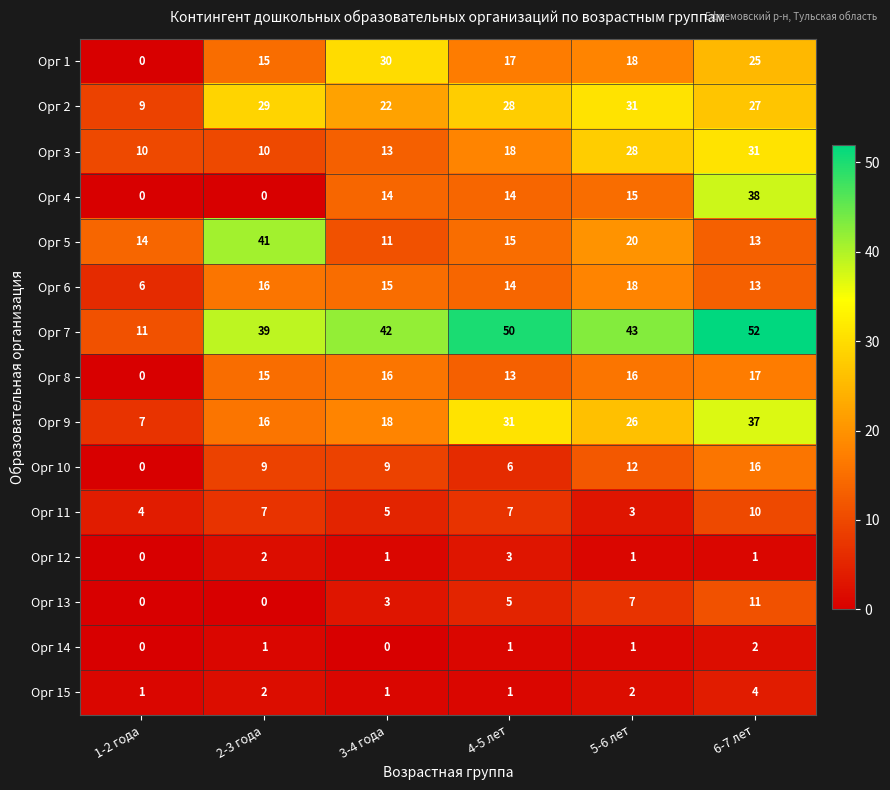

At how many categories does at least one series exceed 5?

6